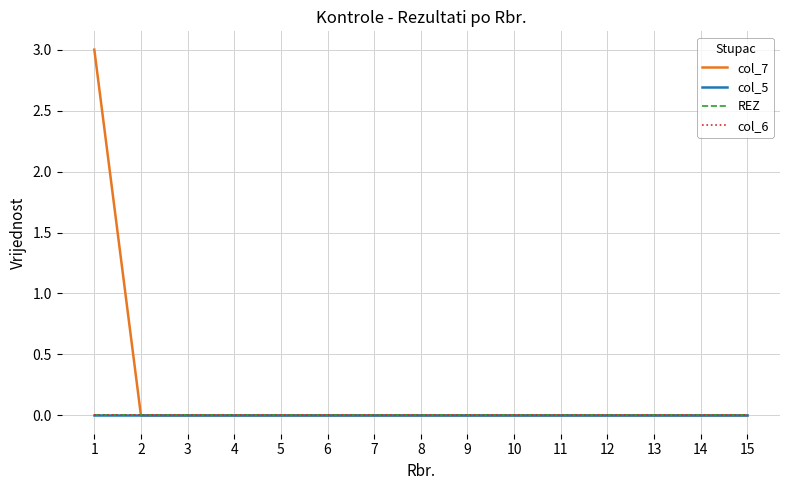

Which category has the highest value across all series?

1